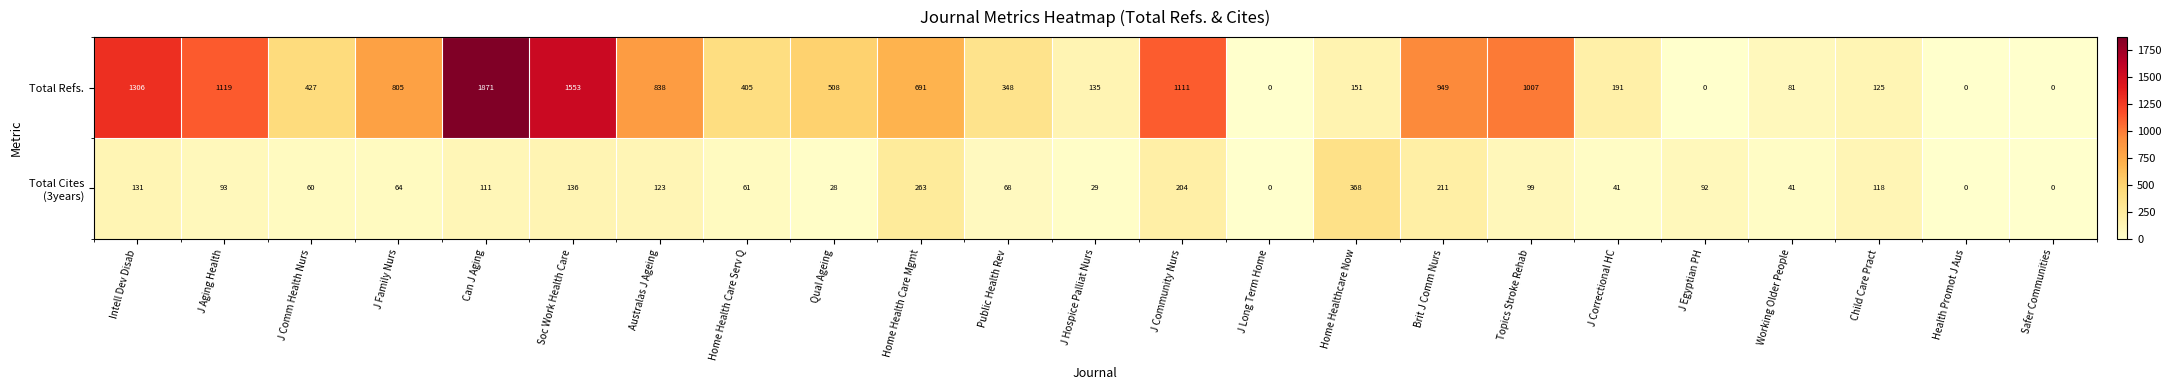

At which category is the sum across all series the highest?

Can J Aging